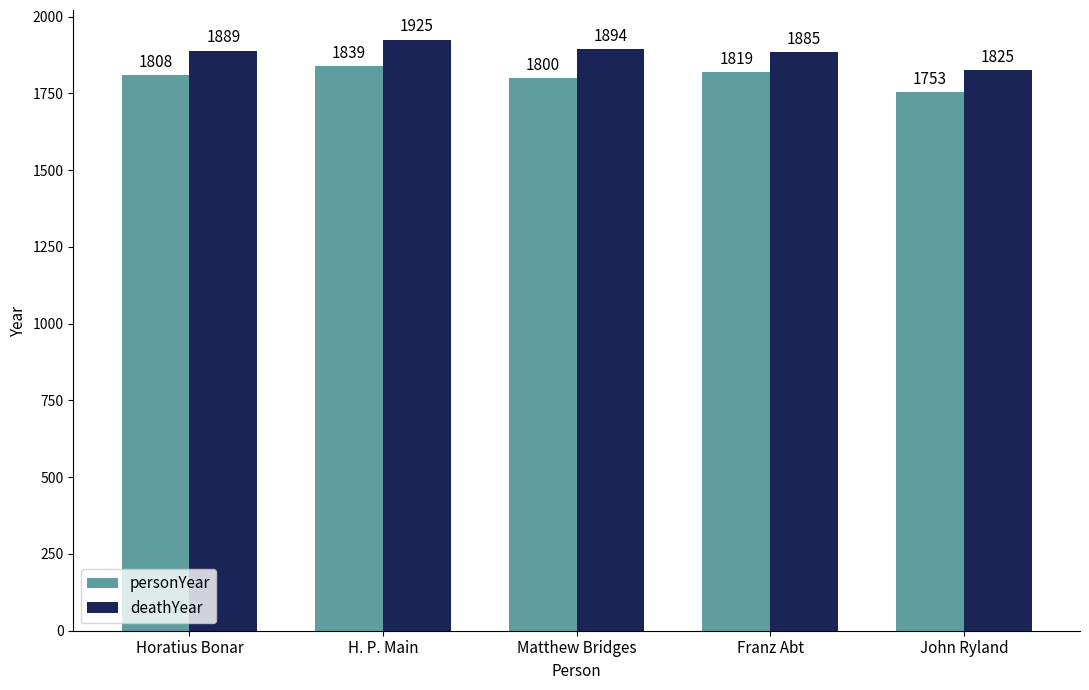

Is the value of personYear at Franz Abt greater than the value of deathYear at Franz Abt?

No